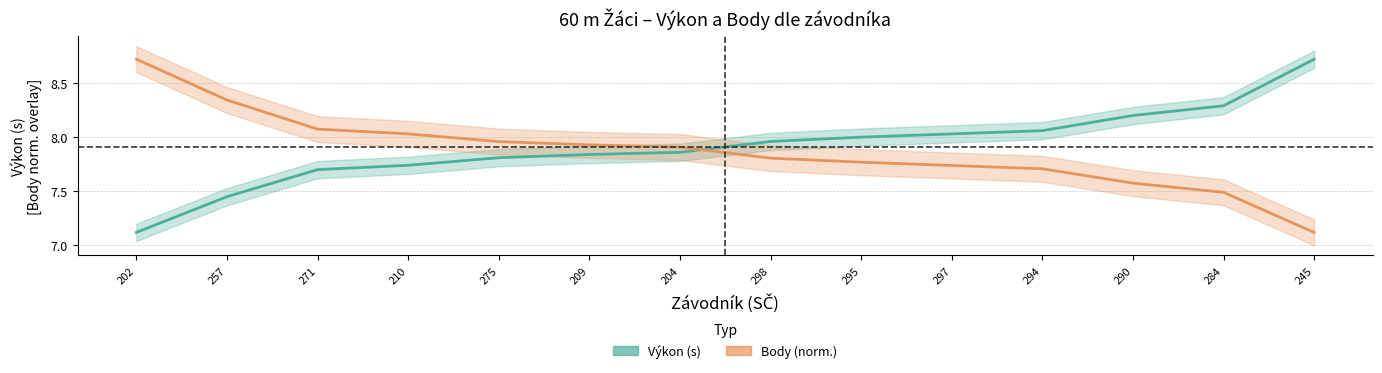

What is the spread (max minus min) of values at 284?

0.8